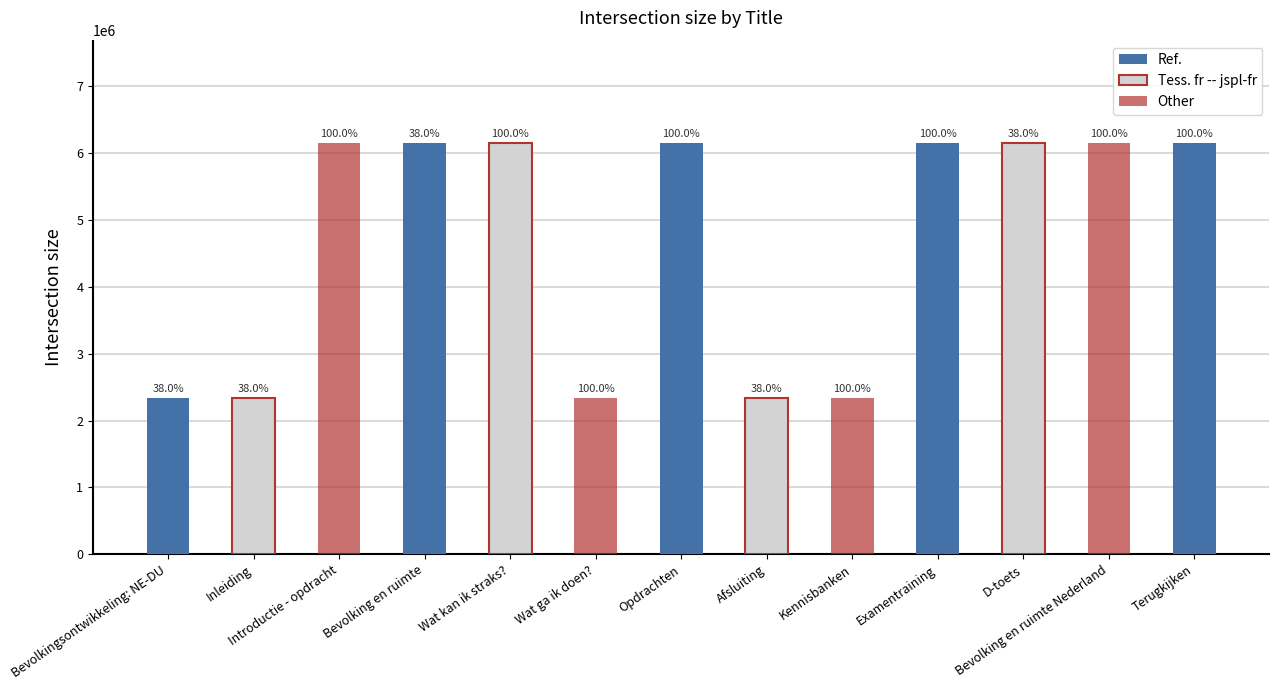

What is the greatest value displayed?

6147203